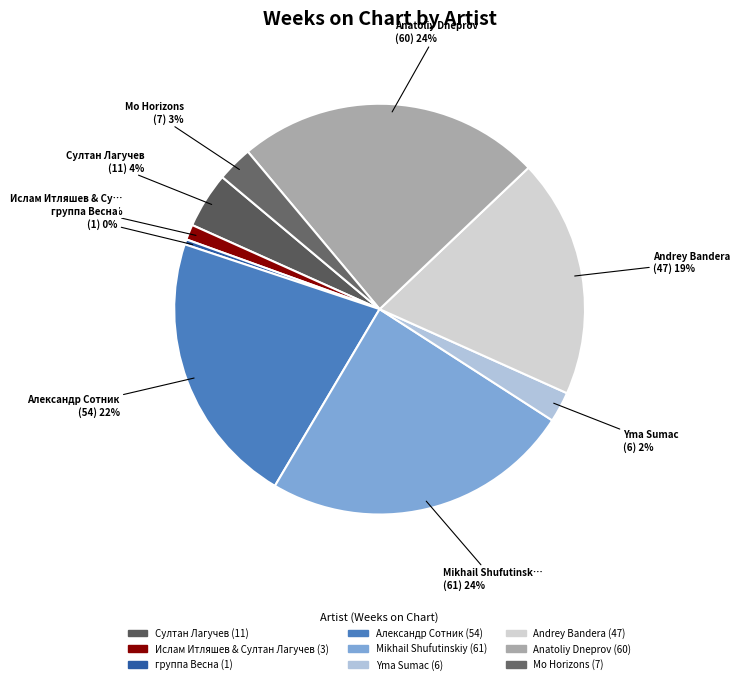

Is there any slice that represents more than half of the pie?

No